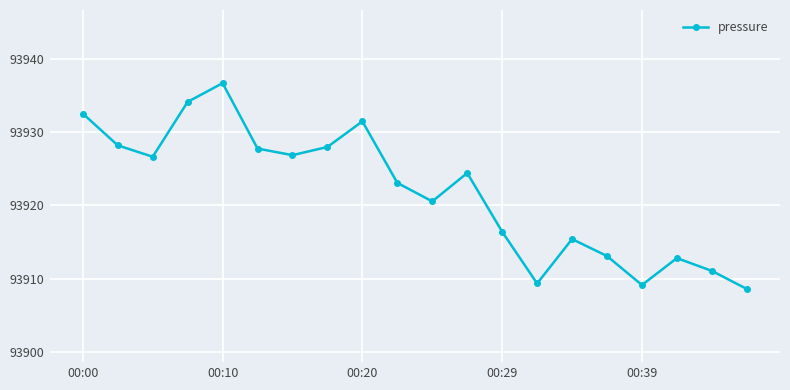

Reading left to right, list all the values displayed in this chart.

93932.6	93928.2	93926.7	93934.2	93936.7	93927.8	93926.9	93928.0	93931.5	93923.1	93920.6	93924.4	93916.4	93909.3	93915.4	93913.1	93909.1	93912.8	93911.1	93908.6